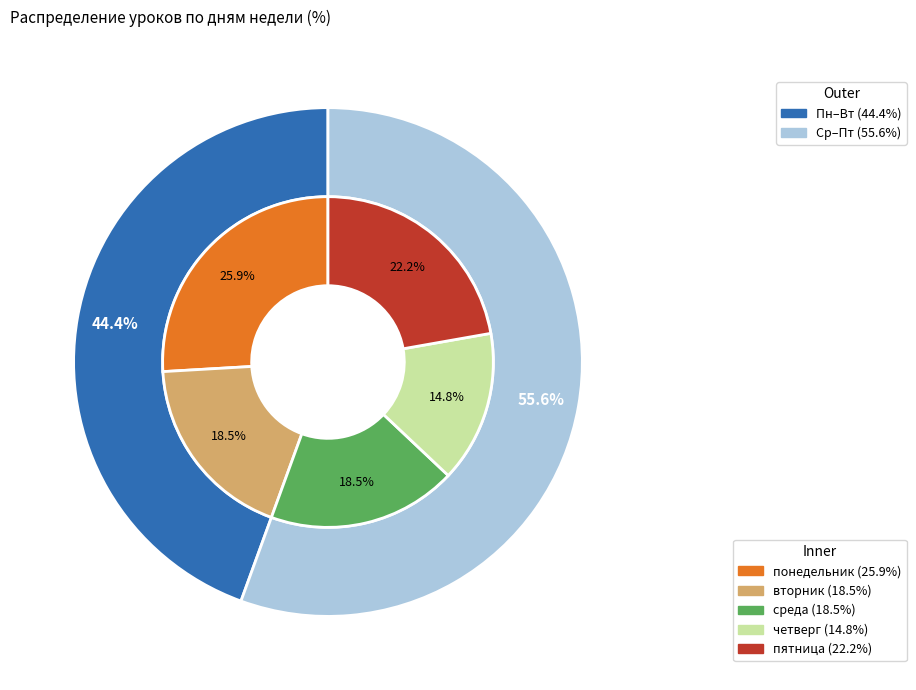

To the nearest percent, what portion does вторник represent?

19%